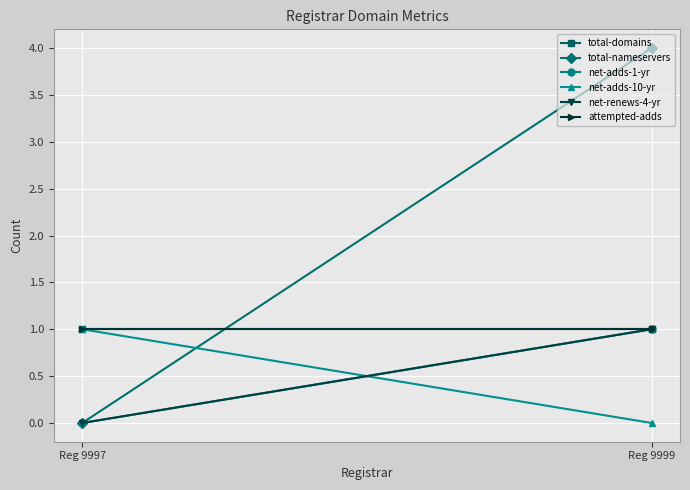

Between Reg 9999 and Reg 9997, which is larger?

Reg 9999